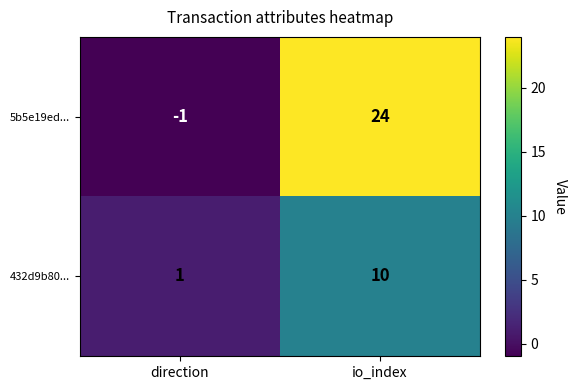

What is the difference between the maximum and minimum values in the 432d9b80... series?

9